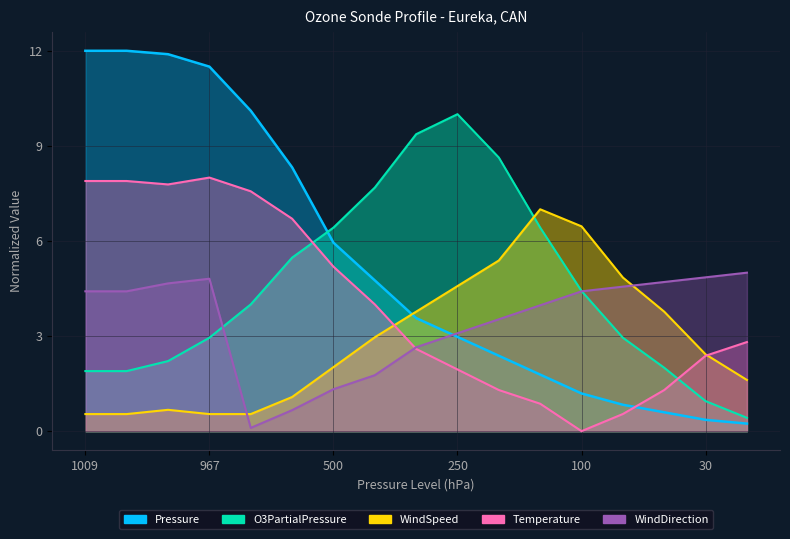

True or false: O3PartialPressure has a value of 15.3 at 200.

False